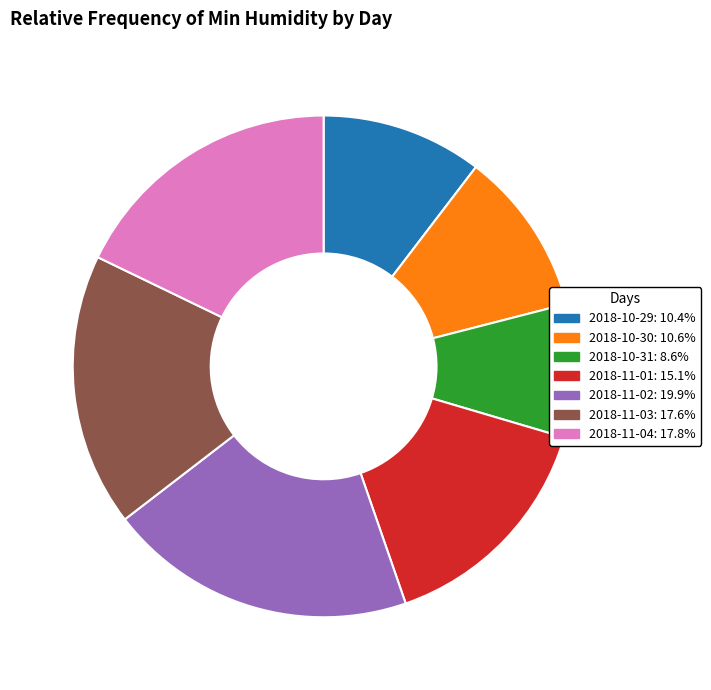

Which slice is the smallest?

2018-10-31